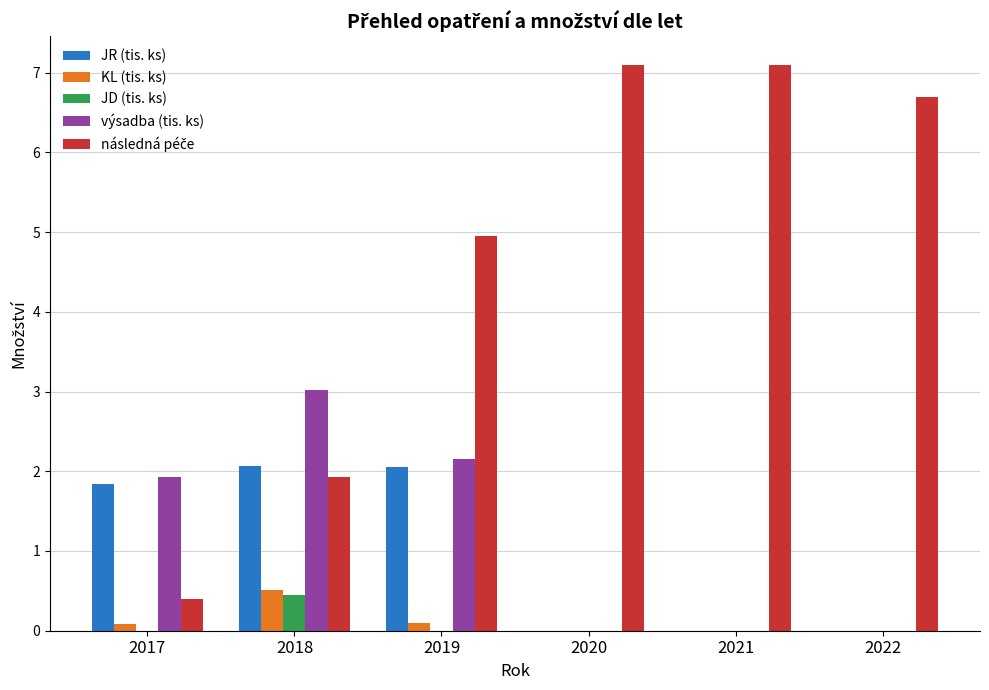

Is it true that JR (tis. ks) equals 0.8 at 2021?

False